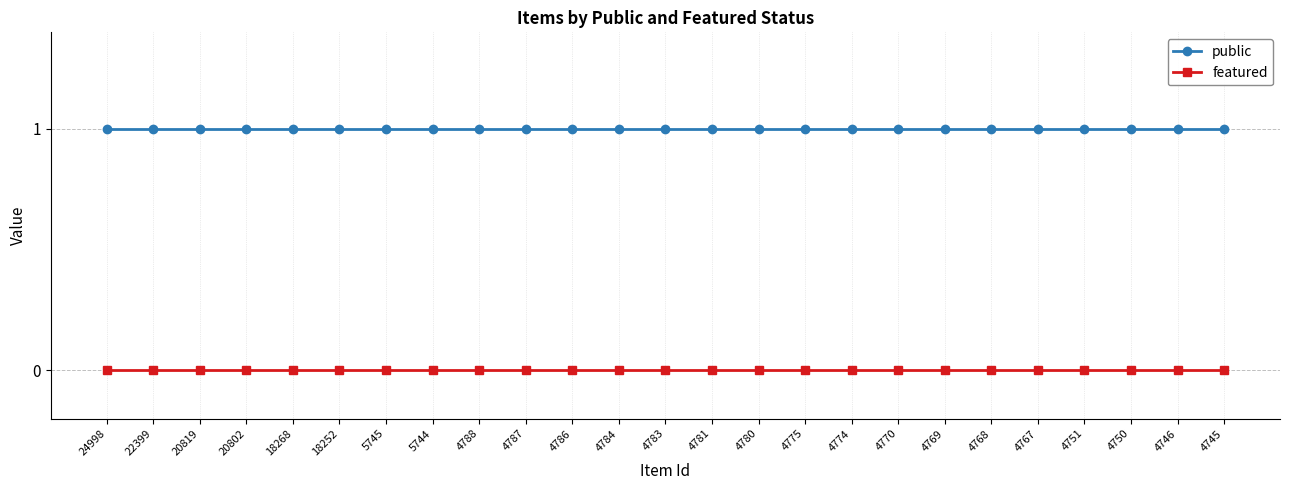

Count the number of data series in this chart.

2